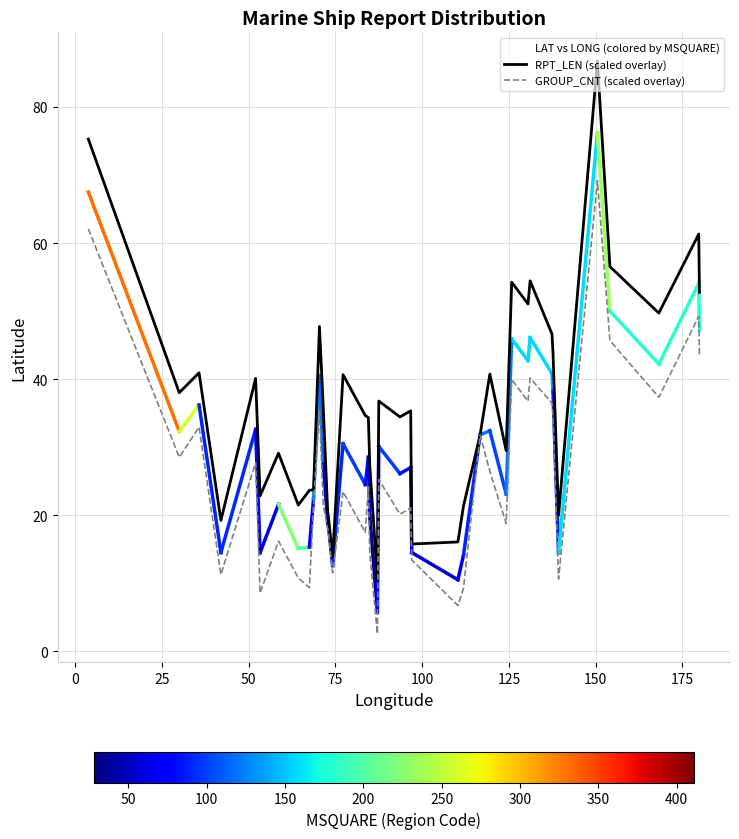

What is the difference between the maximum and second lowest values in the GROUP_CNT (scaled overlay) series?

62.5